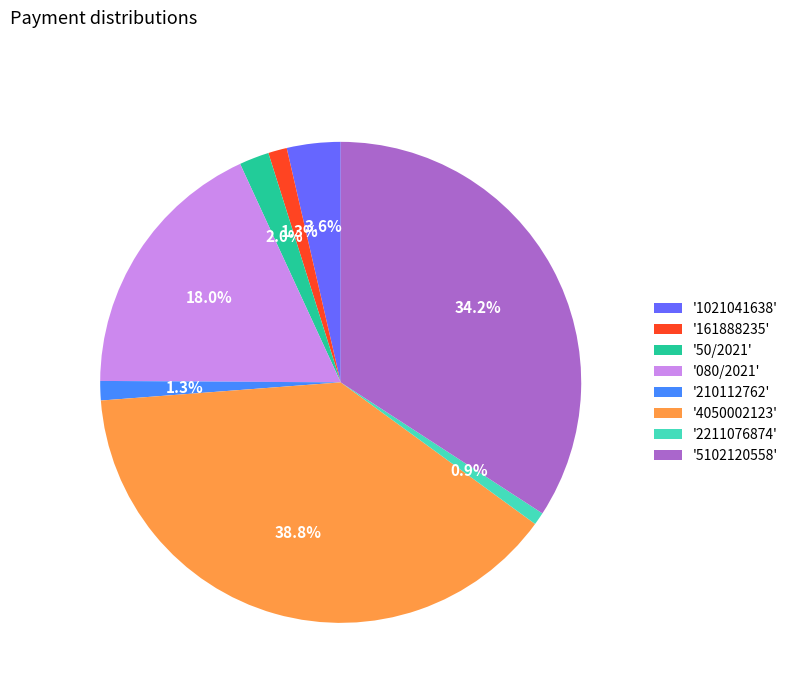

Count the number of slices in the pie.

8